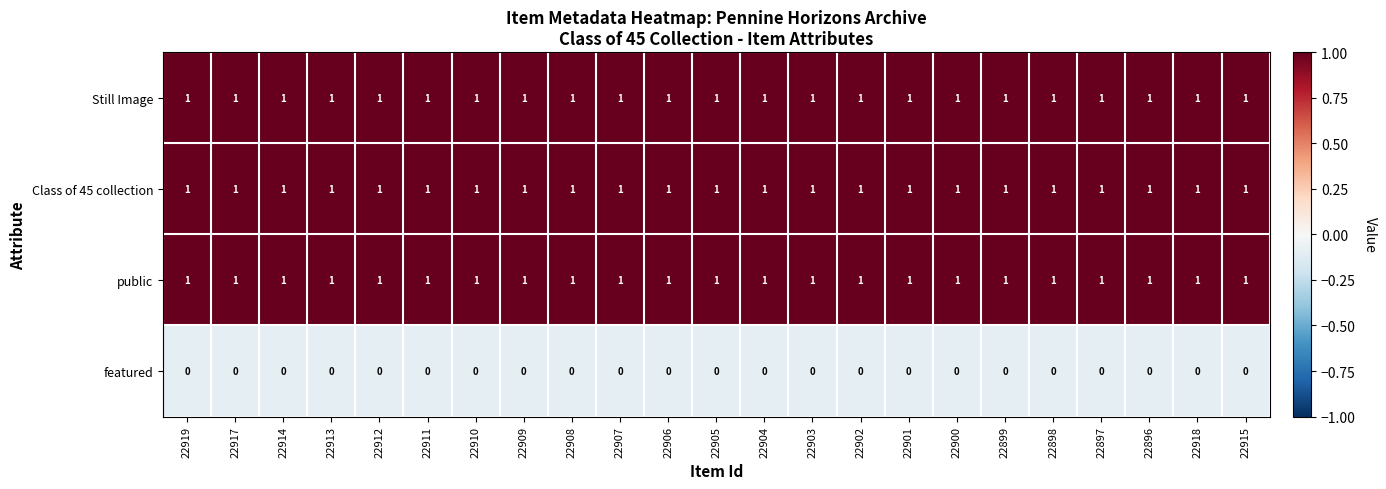

What is the sum of all public values?

23